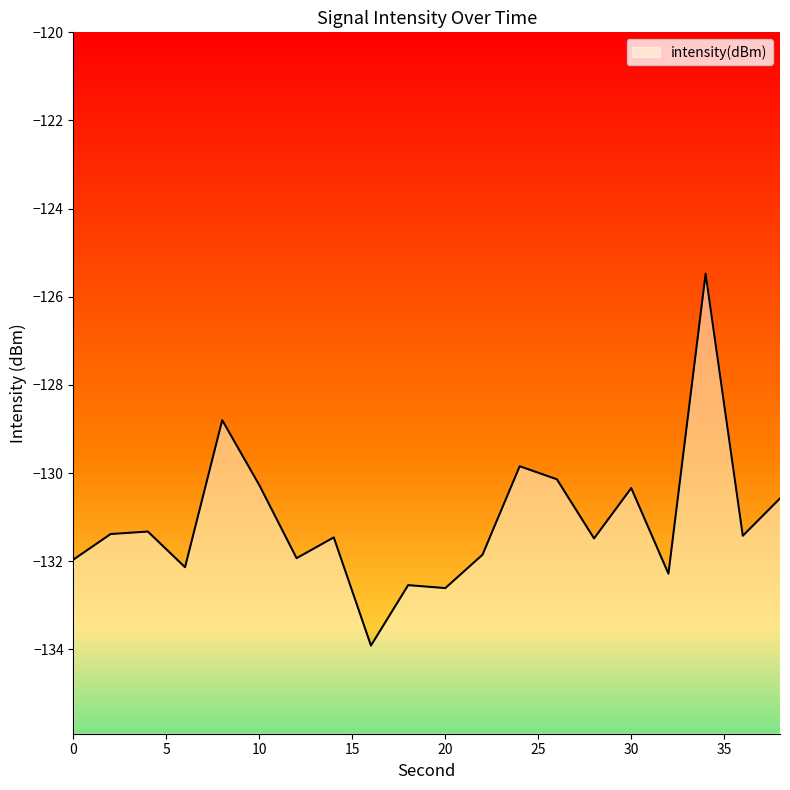

How many interior local valleys (lower than both neighbors) does the data have?

7